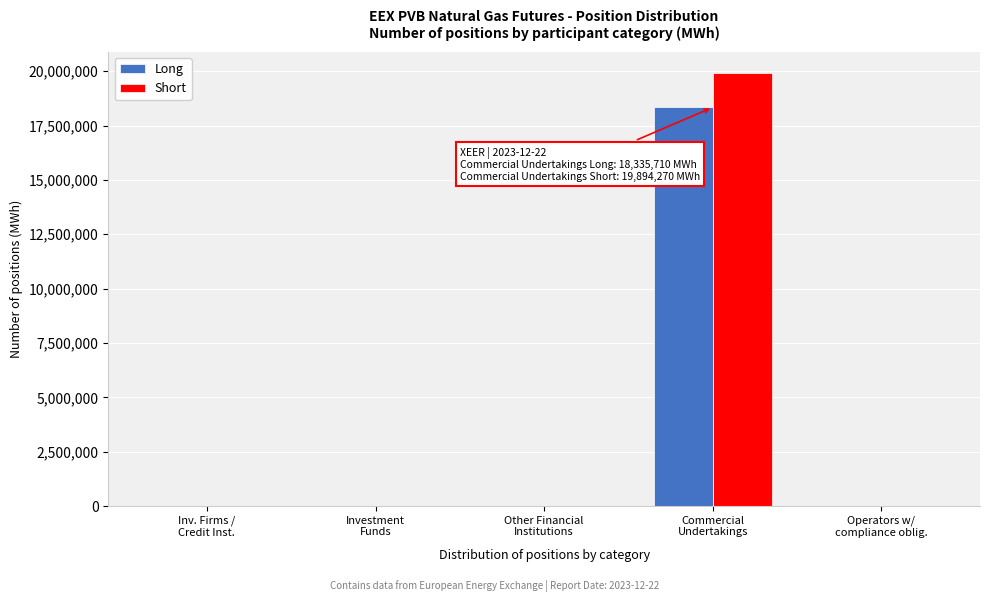

How many groups of bars are there?

5